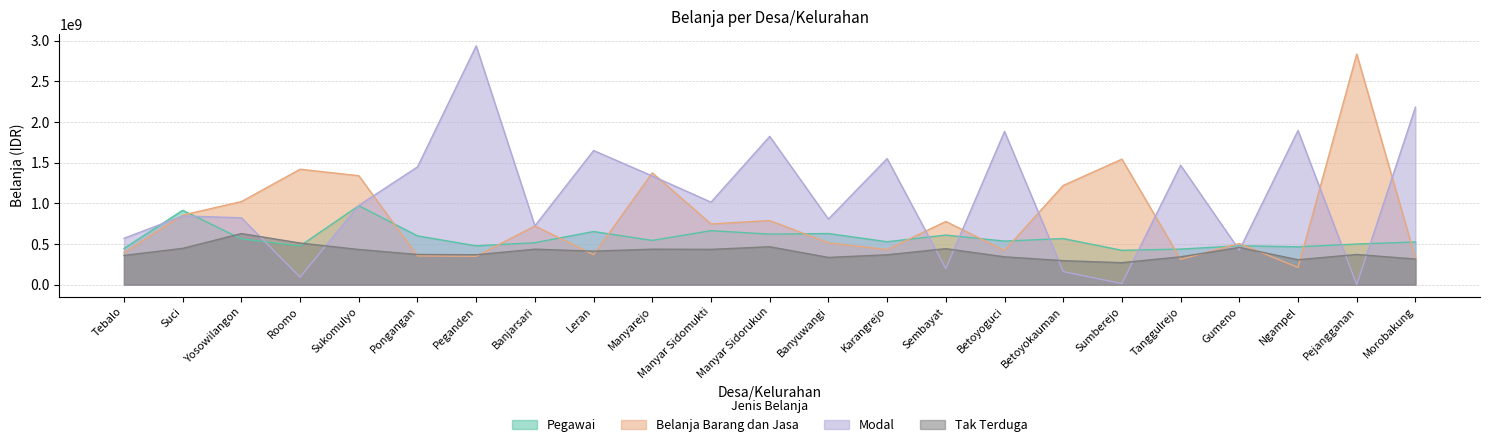

Which series has the largest total across all categories?

Modal